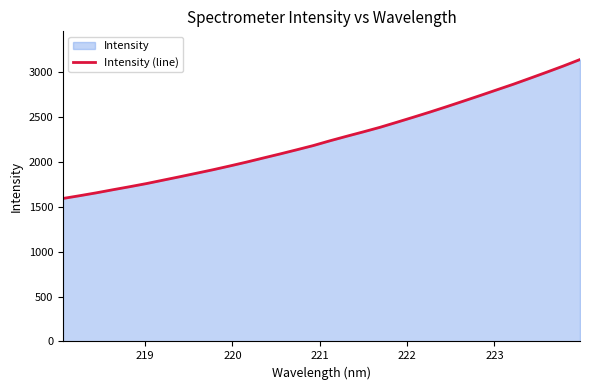

What is the minimum value shown in the chart?

1591.2